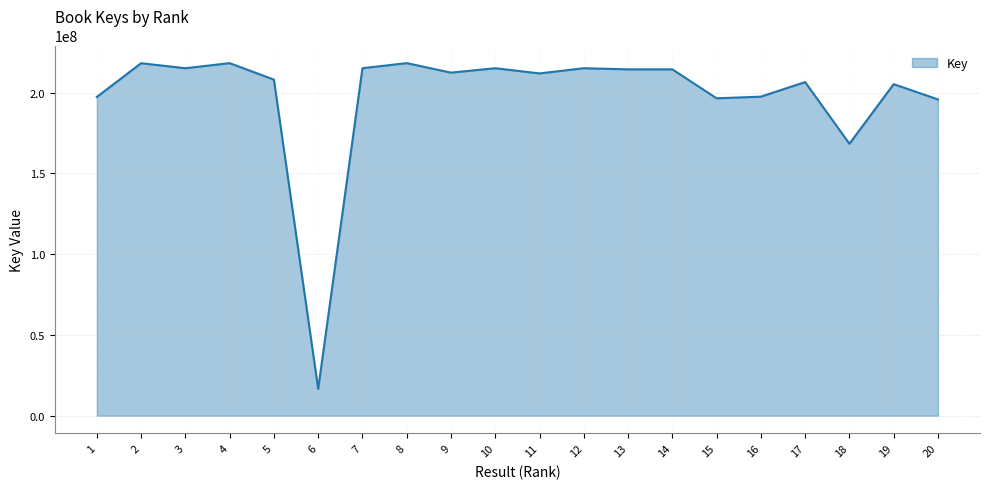

Which category has the lowest value across all series?

6